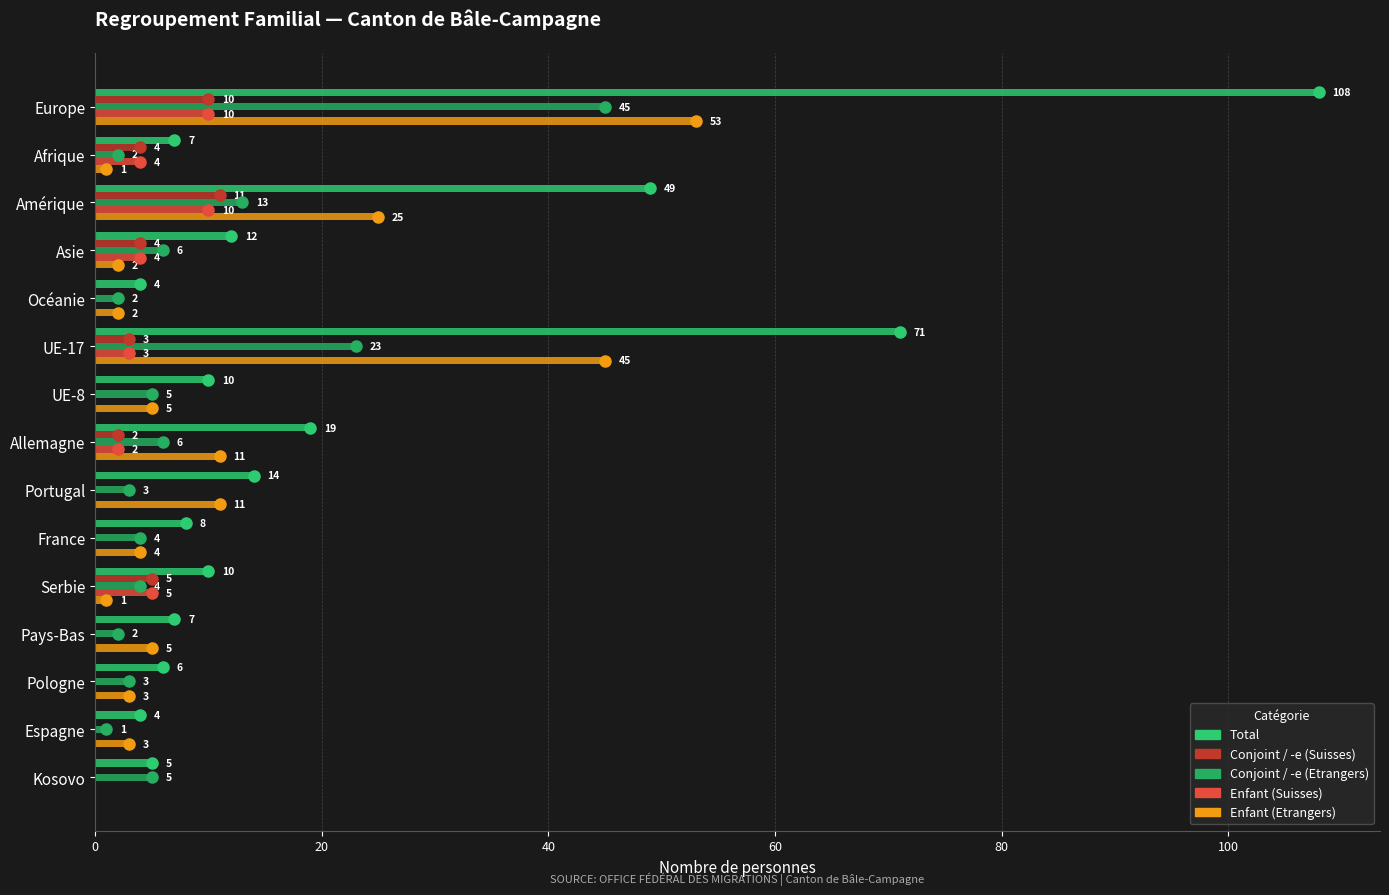

How many data points does each series have?

15